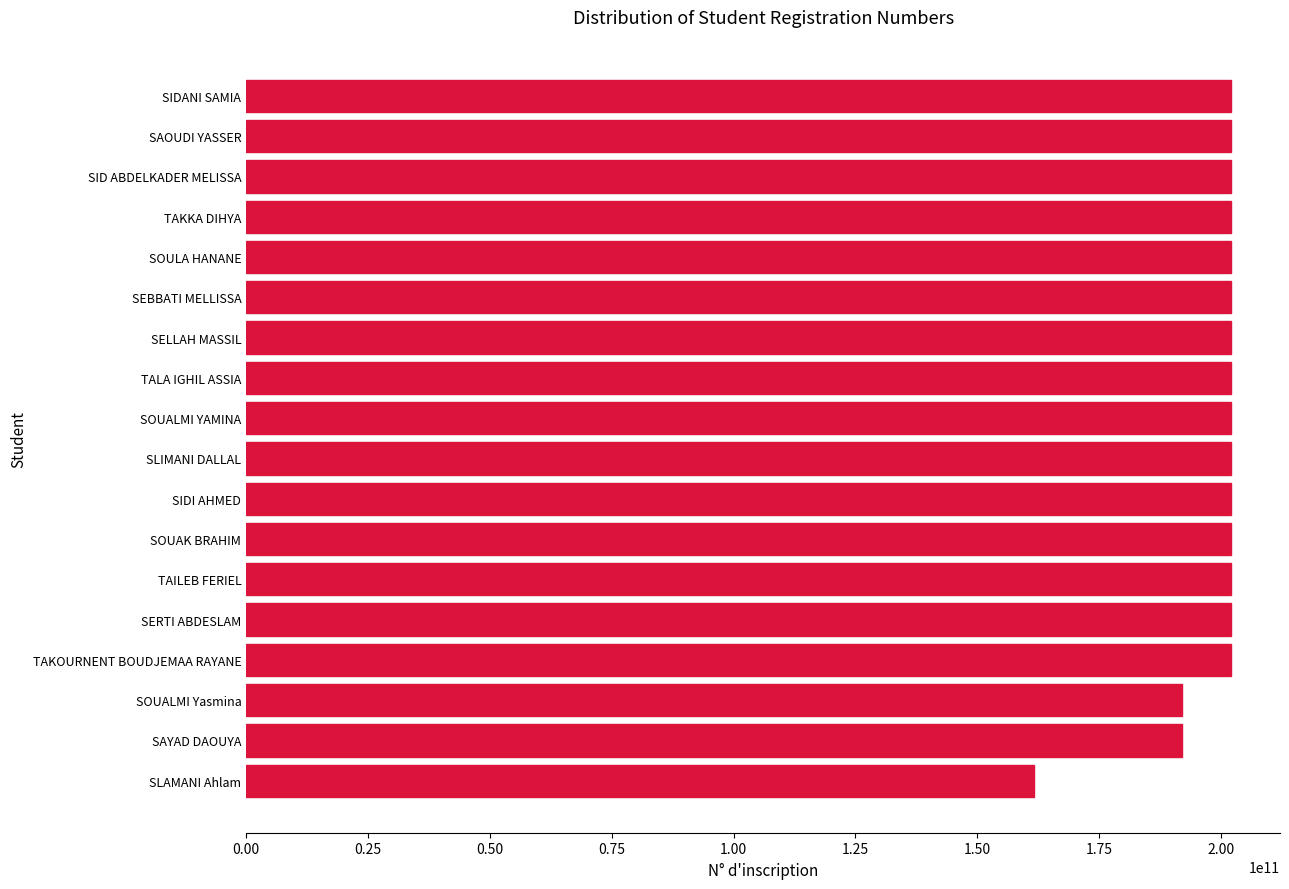

Approximately how many times larger is the value at TAKOURNENT BOUDJEMAA RAYANE compared to SOUALMI YAMINA?

1.0